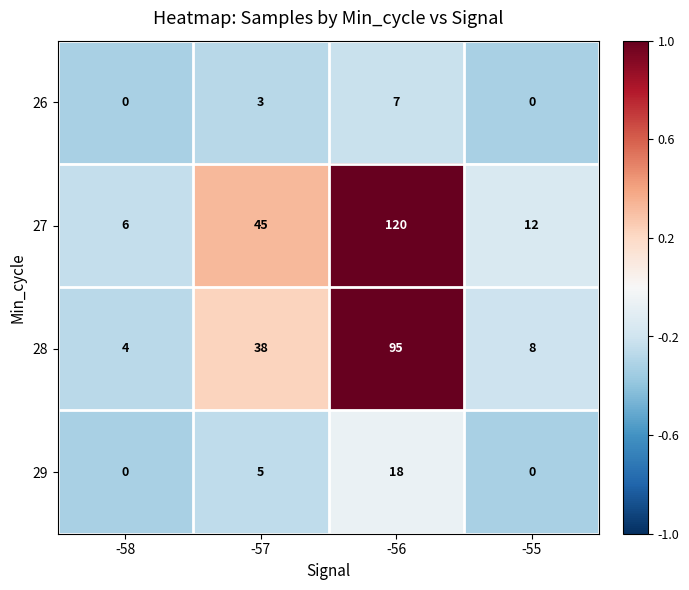

Which series has the largest total across all categories?

27